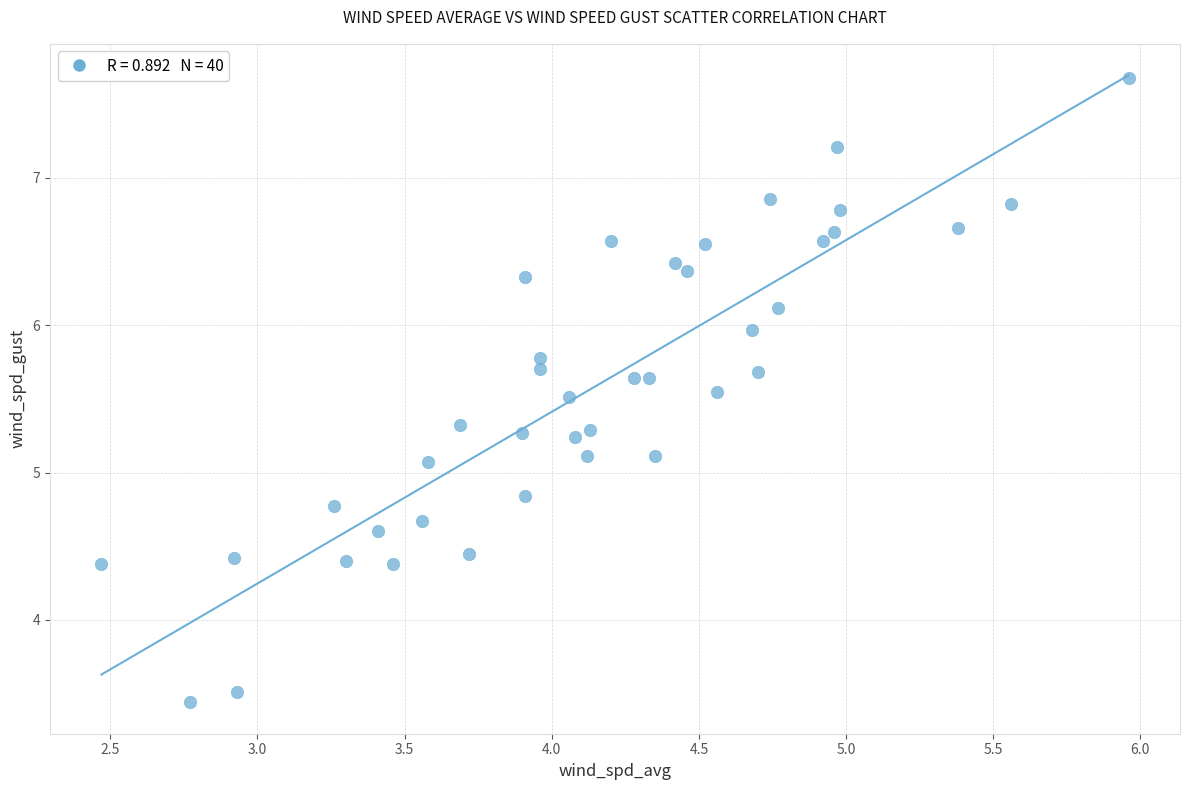

What is the range of X values (max minus min)?

3.5